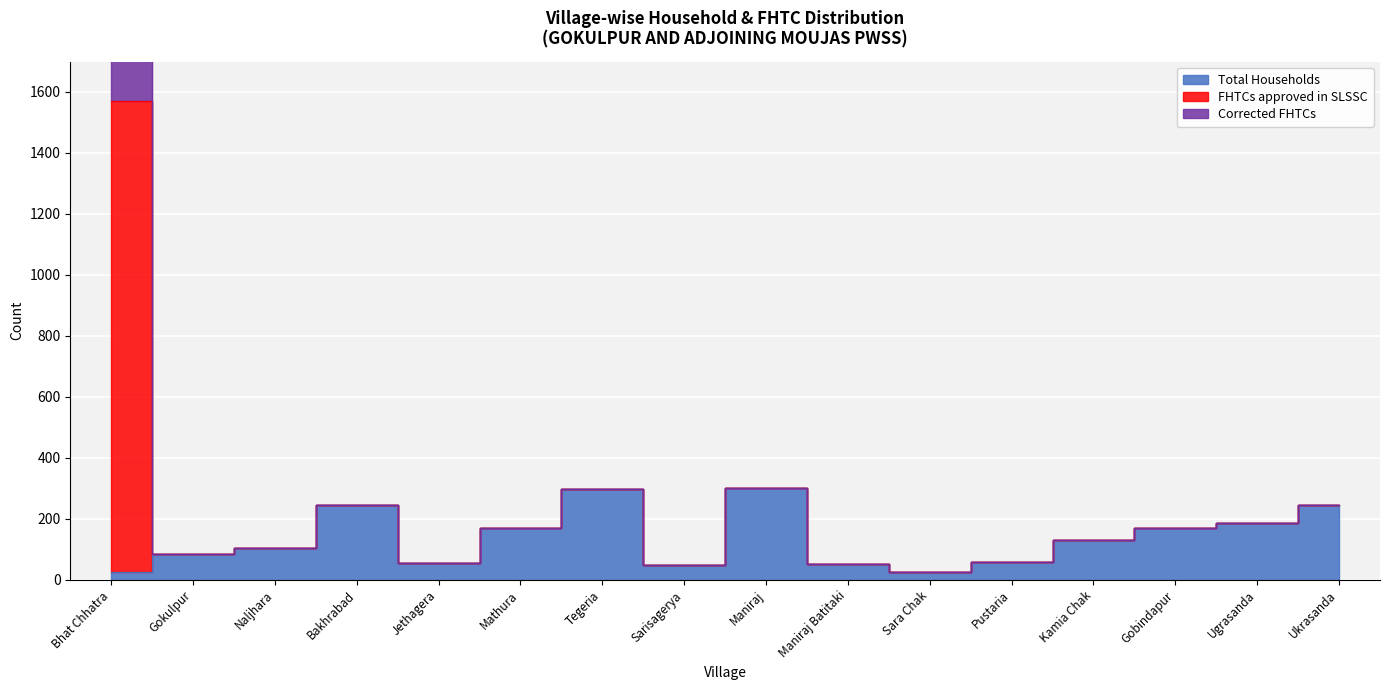

What is the difference between the FHTCs approved in SLSSC values at Mathura and Tegeria?

127